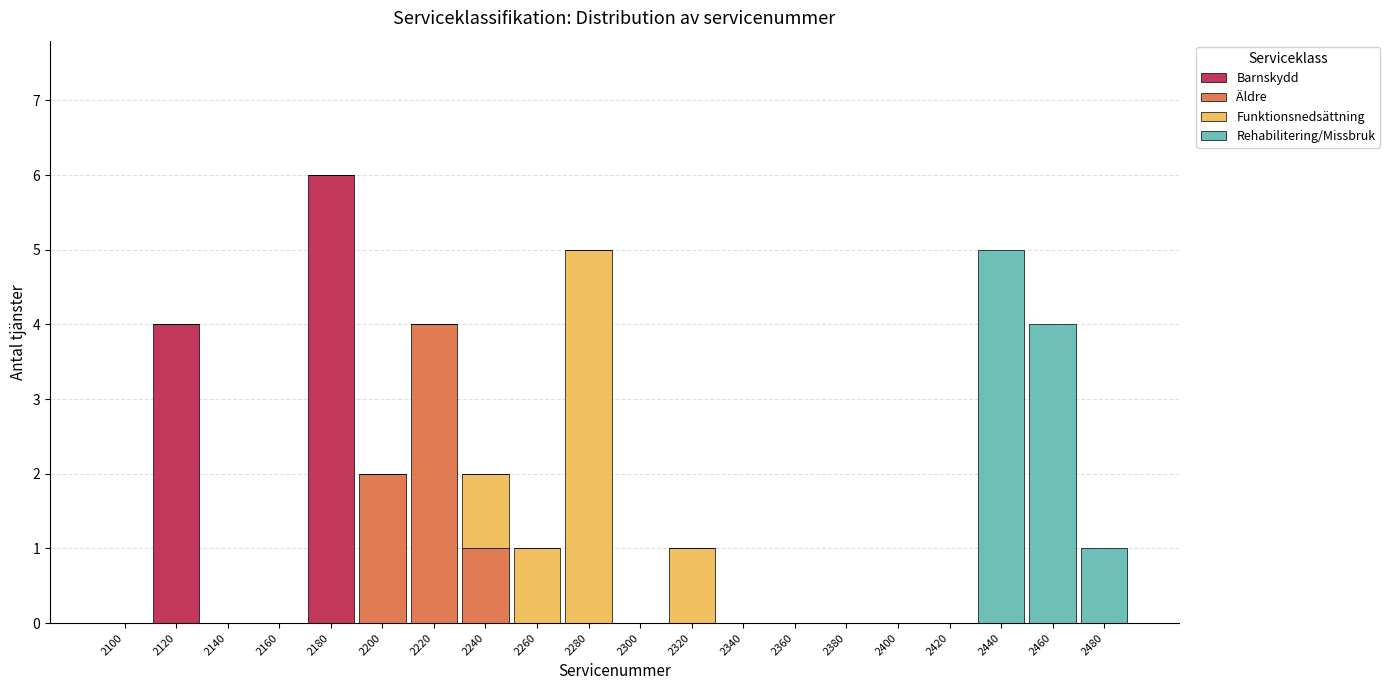

The value of Barnskydd at 2180 is 9. True or false?

False